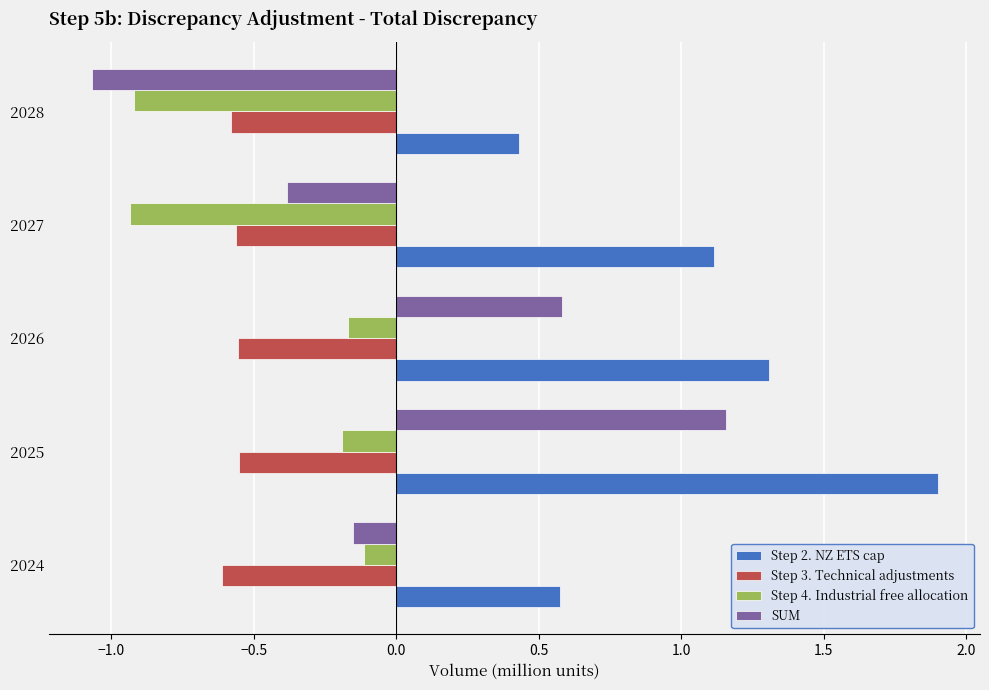

What is the sum of the SUM values at 2028 and 2026?

-0.5